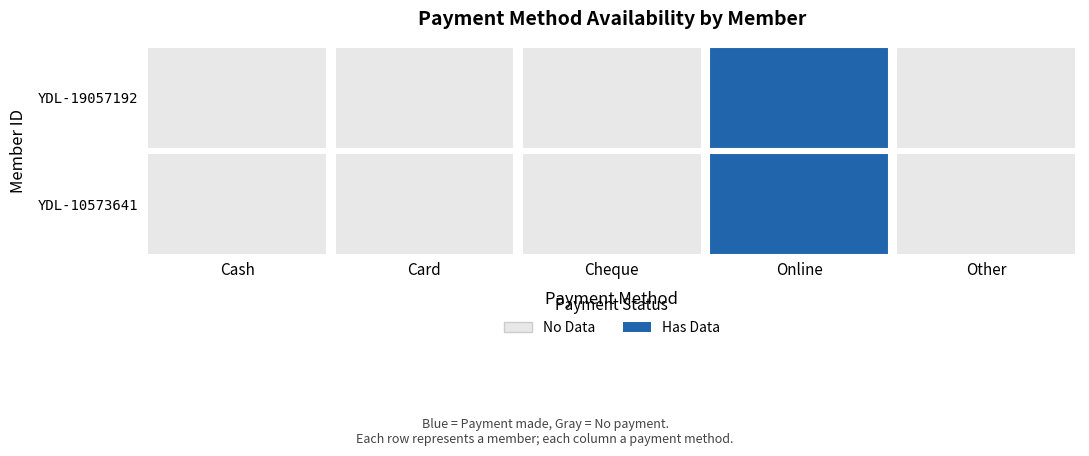

How many series are shown in this chart?

2